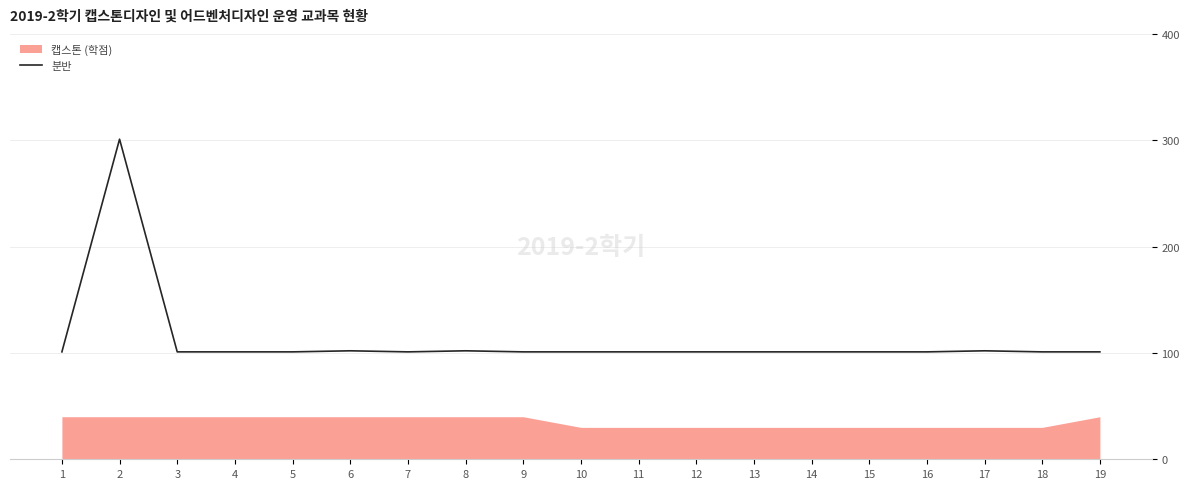

How many data points does each series have?

19